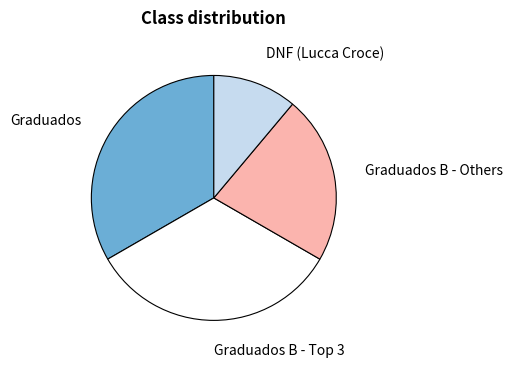

Is there any slice that represents more than half of the pie?

No